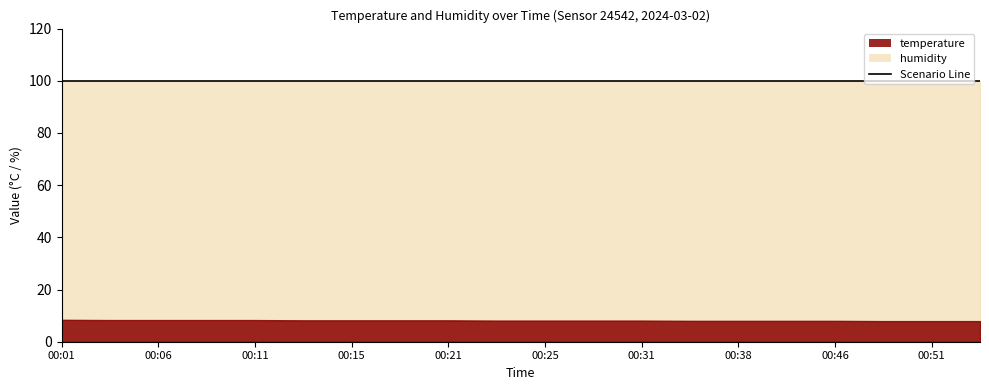

What is the approximate value of temperature at 00:38?

8.0